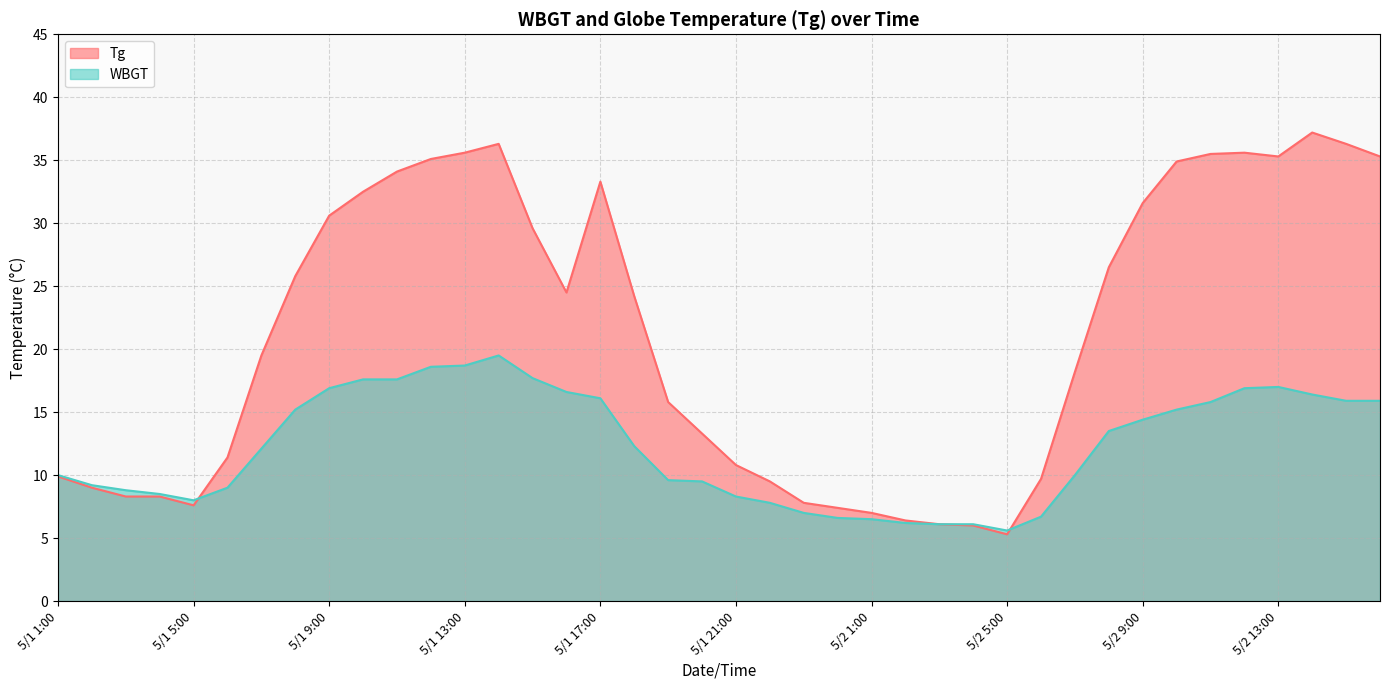

What is the difference between the maximum and minimum values in the WBGT series?

13.9